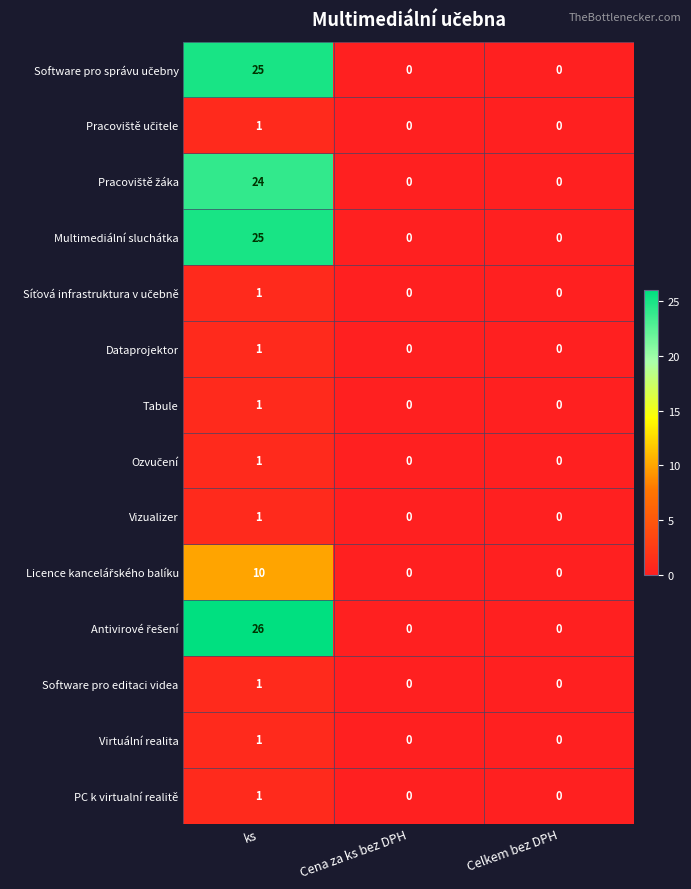

What is the spread (max minus min) of values at ks?

25